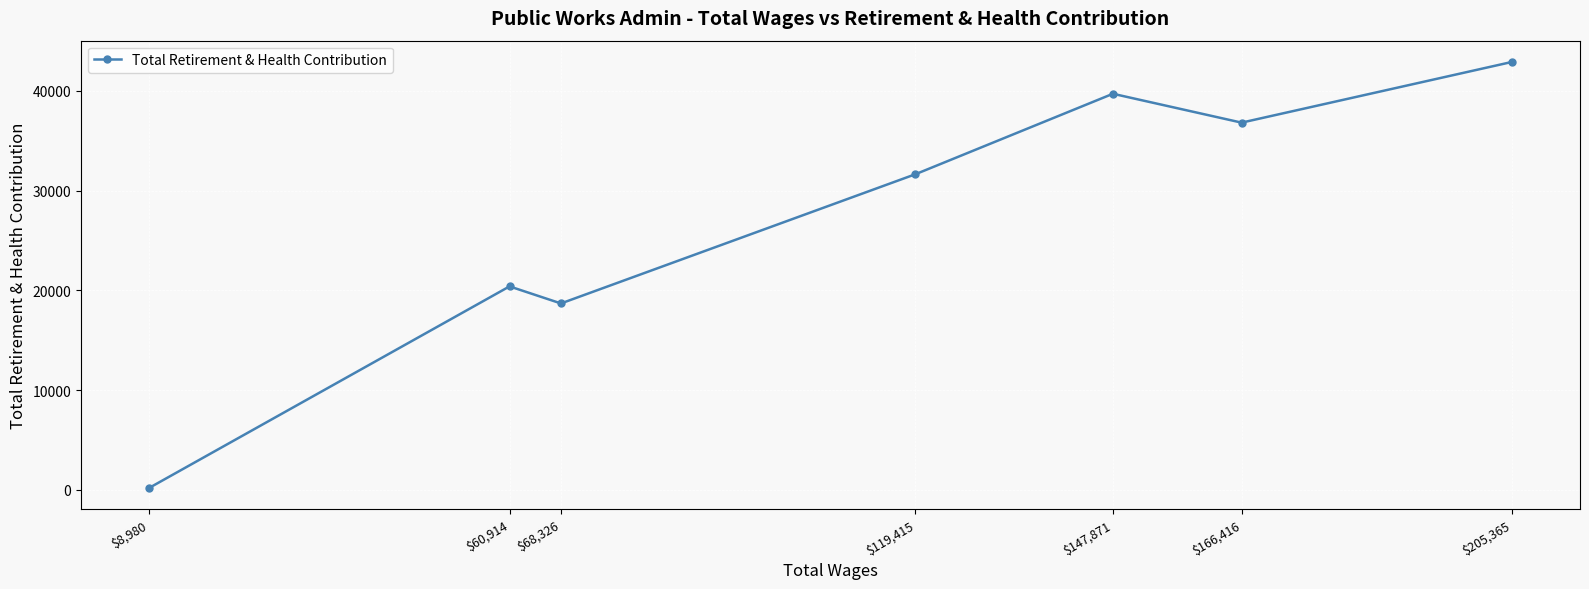

What is the label of the 1st point from the left?

$8,980